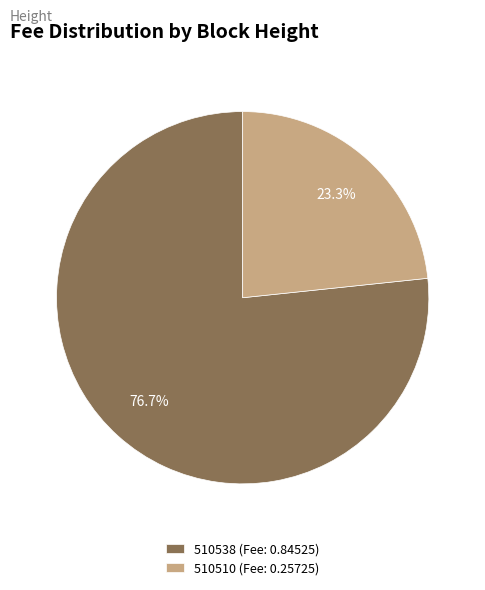

Is it true that 510538 is 66% of the pie?

False